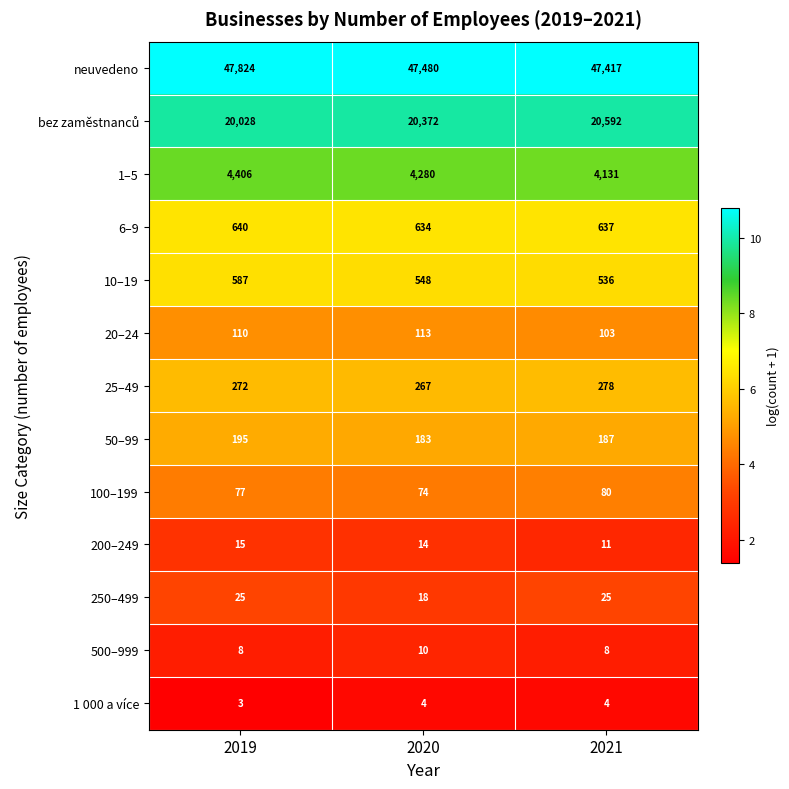

How many 6–9 values are between 634 and 640?

3